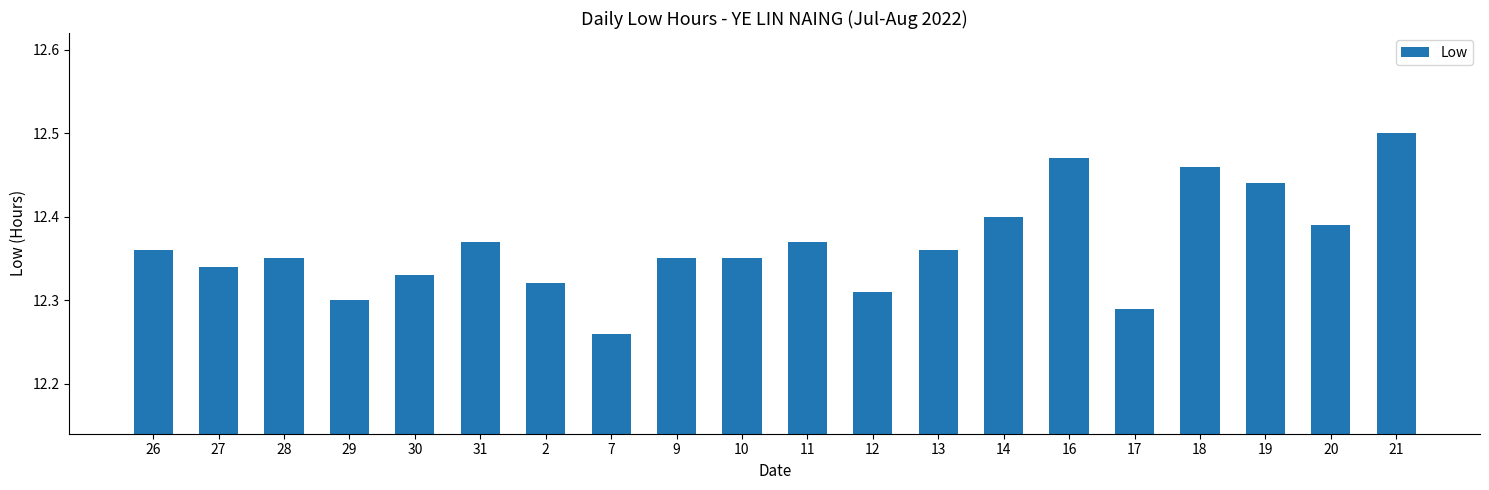

Where is the data nearest to the value 12?

7